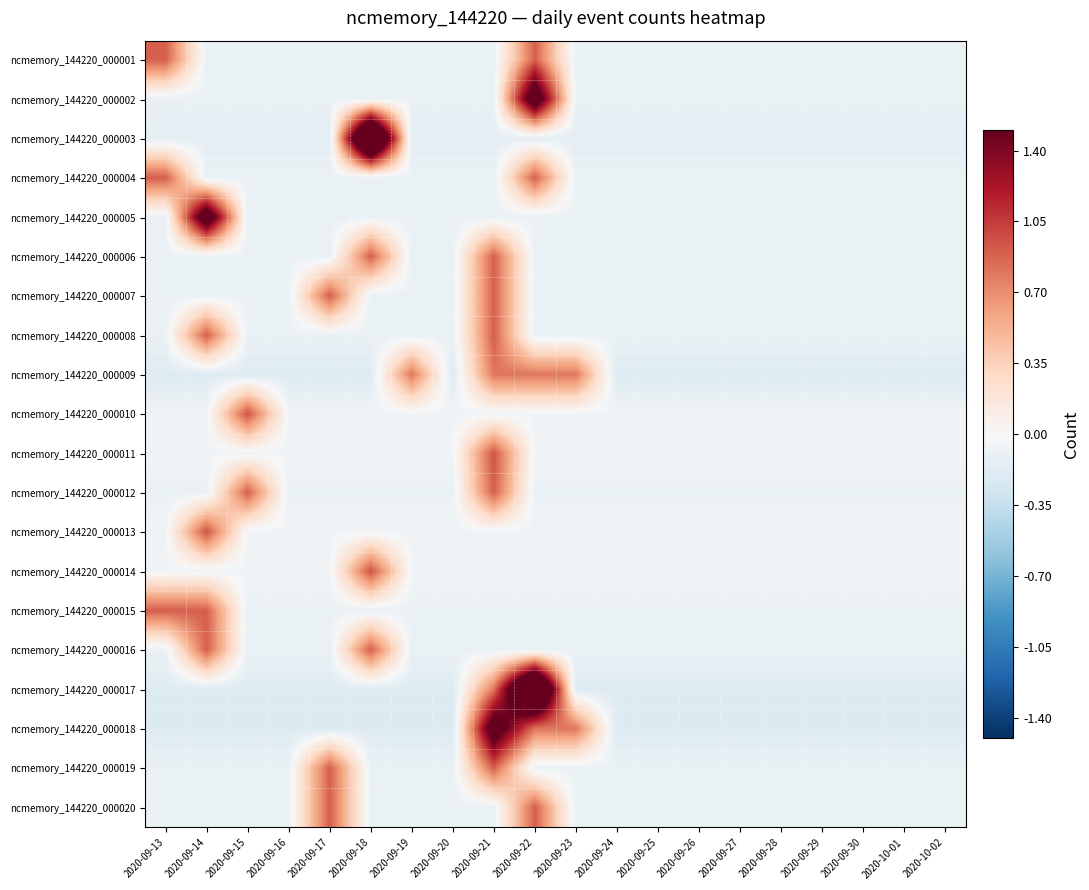

Which category has the highest value across all series?

2020-09-18